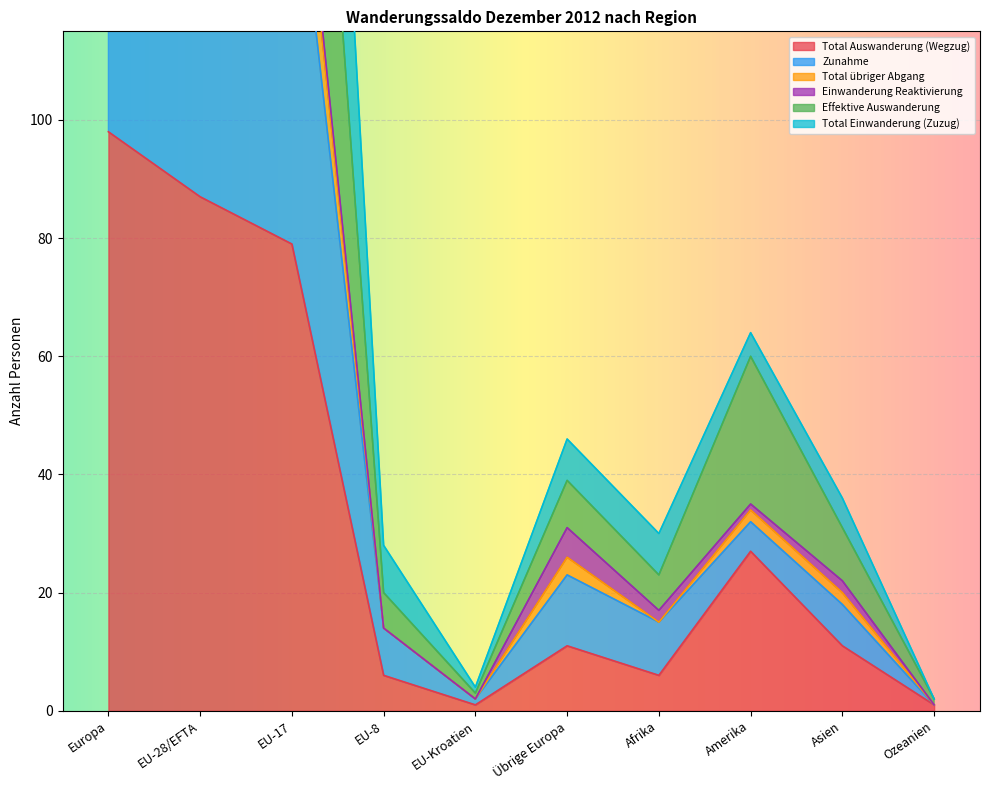

Where is Total Auswanderung (Wegzug) nearest to the value 49?

Amerika